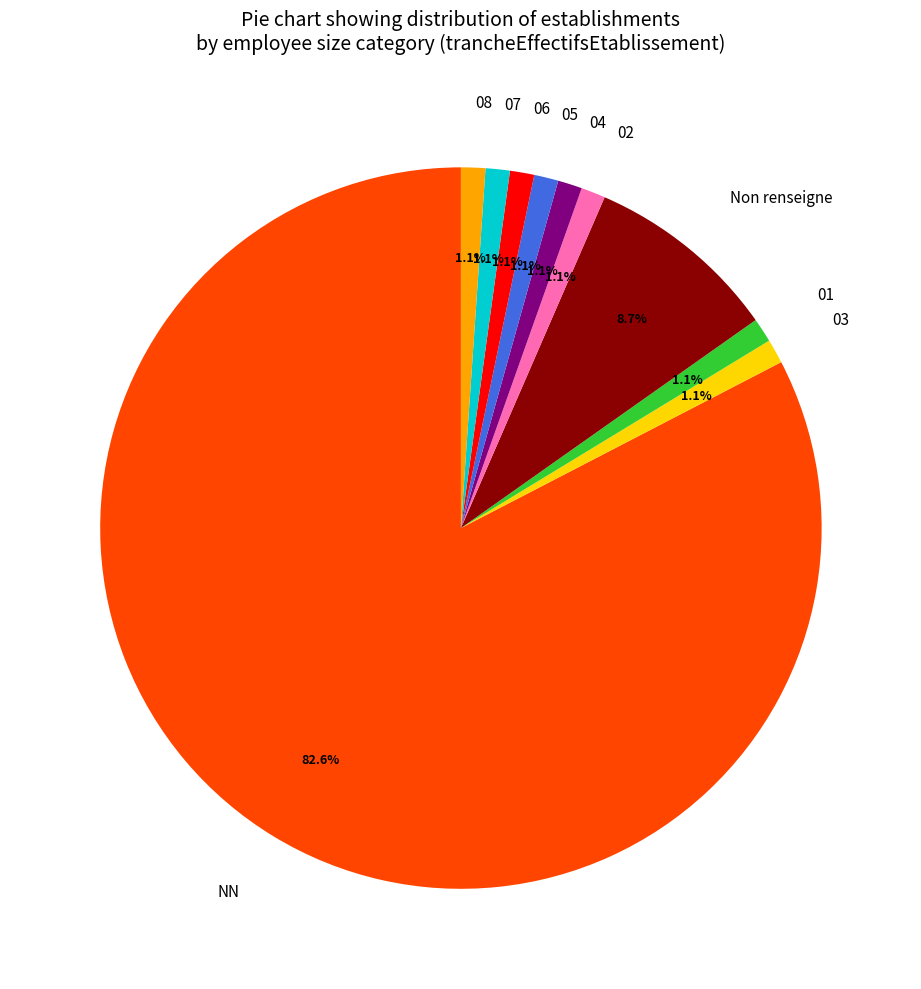

To the nearest percent, what portion does 06 represent?

1%